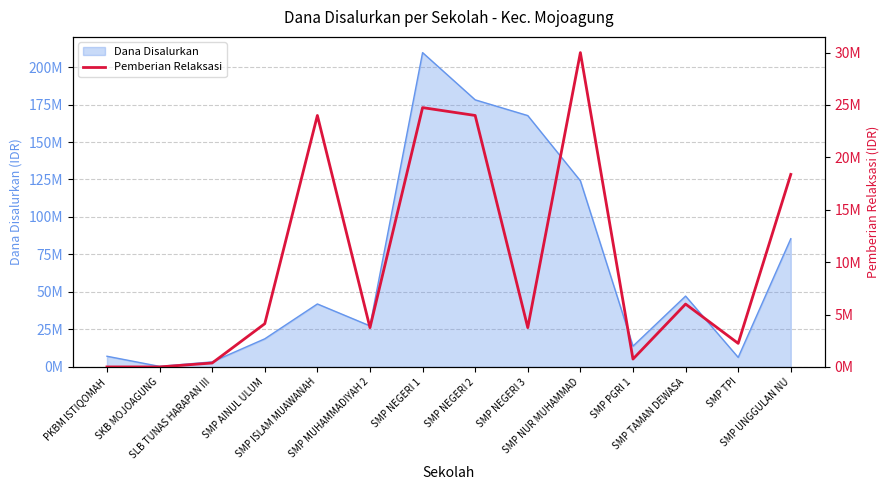

Between SMP NEGERI 2 and PKBM ISTIQOMAH, which is larger?

SMP NEGERI 2